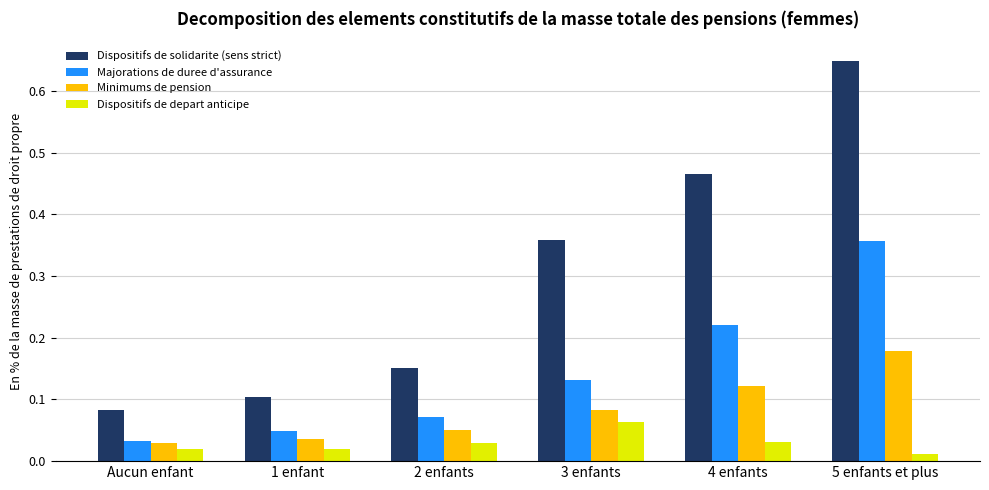

How many groups of bars are there?

6